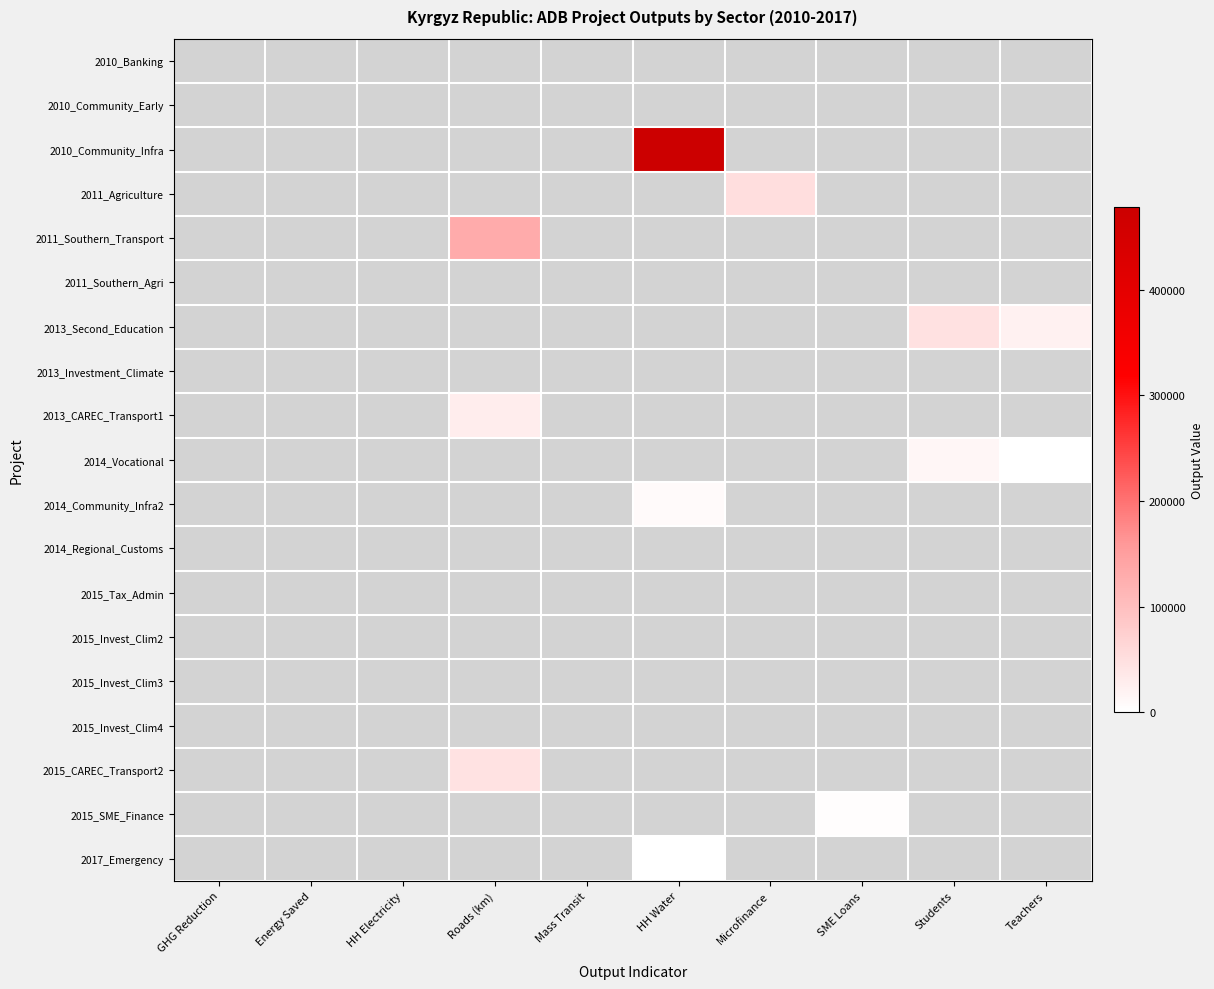

At Energy Saved, list the series in order from largest to smallest.

2010_Banking, 2010_Community_Early, 2010_Community_Infra, 2011_Agriculture, 2011_Southern_Transport, 2011_Southern_Agri, 2013_Second_Education, 2013_Investment_Climate, 2013_CAREC_Transport1, 2014_Vocational, 2014_Community_Infra2, 2014_Regional_Customs, 2015_Tax_Admin, 2015_Invest_Clim2, 2015_Invest_Clim3, 2015_Invest_Clim4, 2015_CAREC_Transport2, 2015_SME_Finance, 2017_Emergency